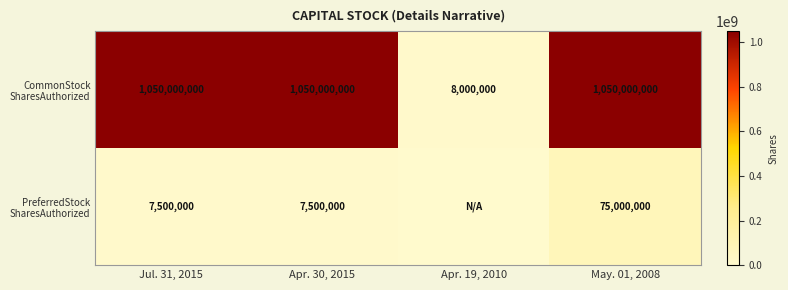

What is the total value across all series at Apr. 30, 2015?

1057500000